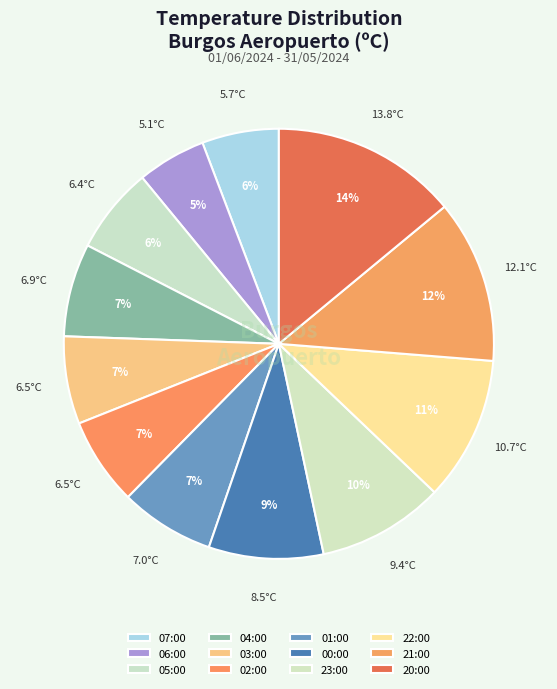

Count the number of slices in the pie.

12